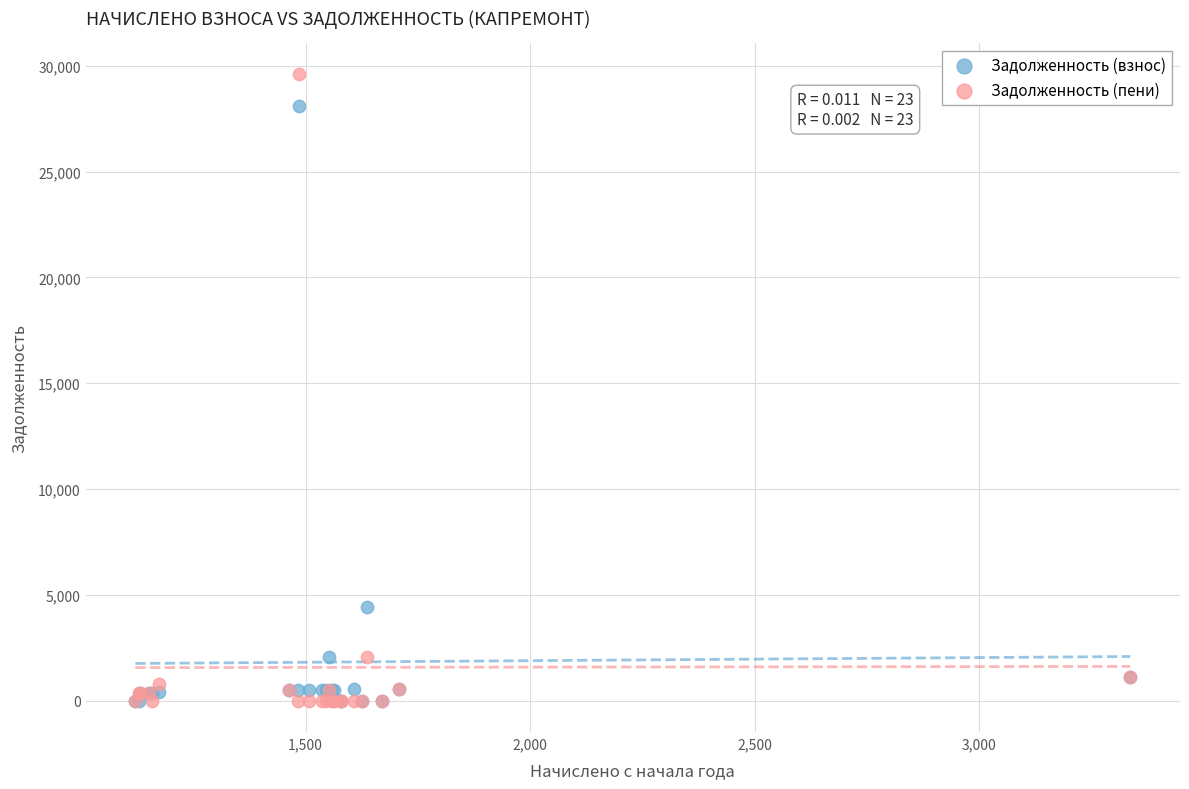

Across all series, what Y value is closest to 14797?

4422.6